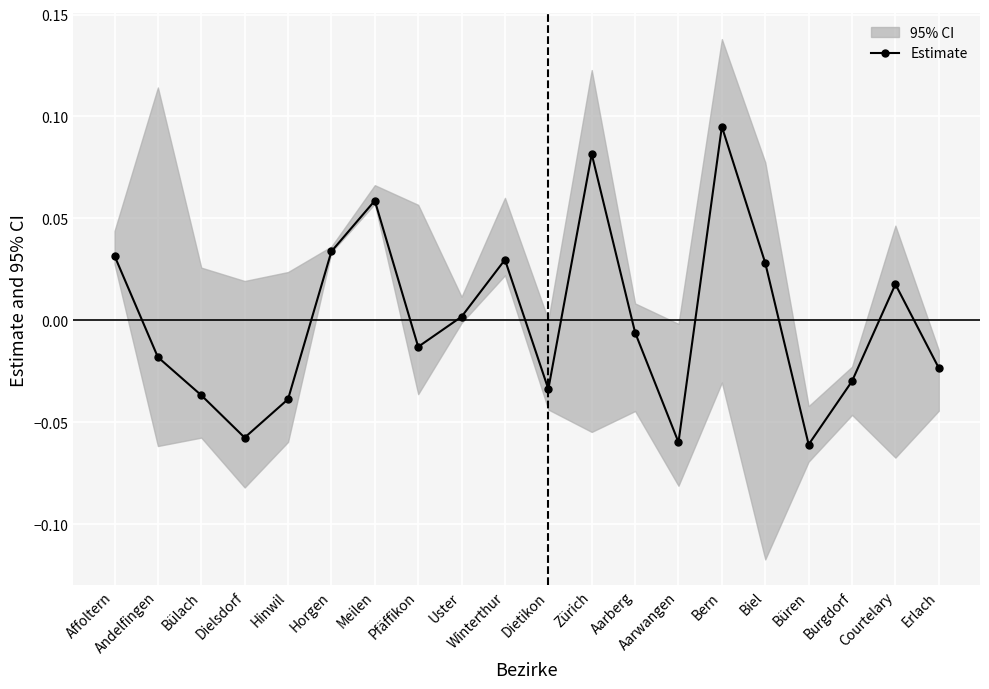

What is the label of the 9th point from the left?

Uster